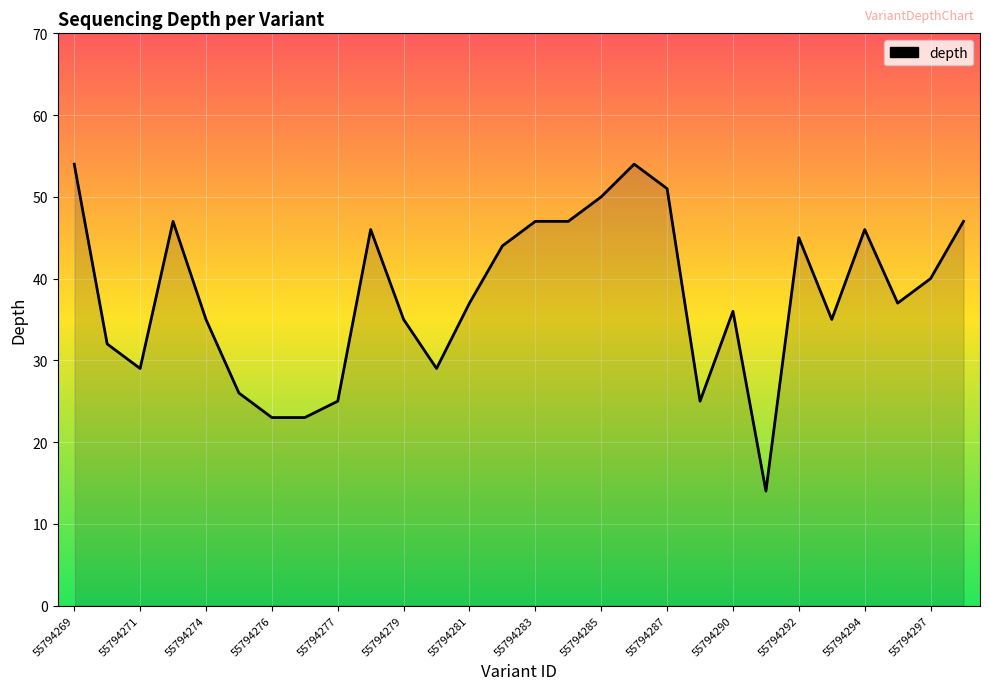

What is the smallest value displayed?

14